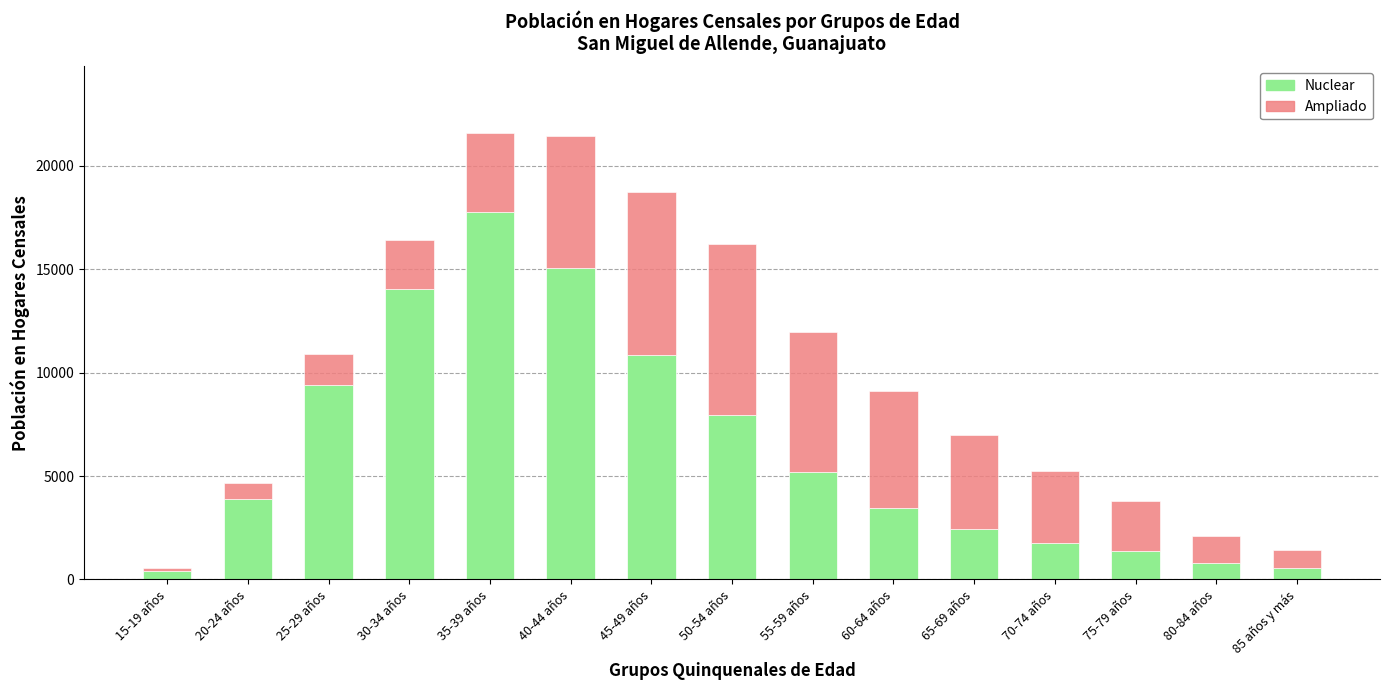

What is the sum of all Nuclear values?

94963